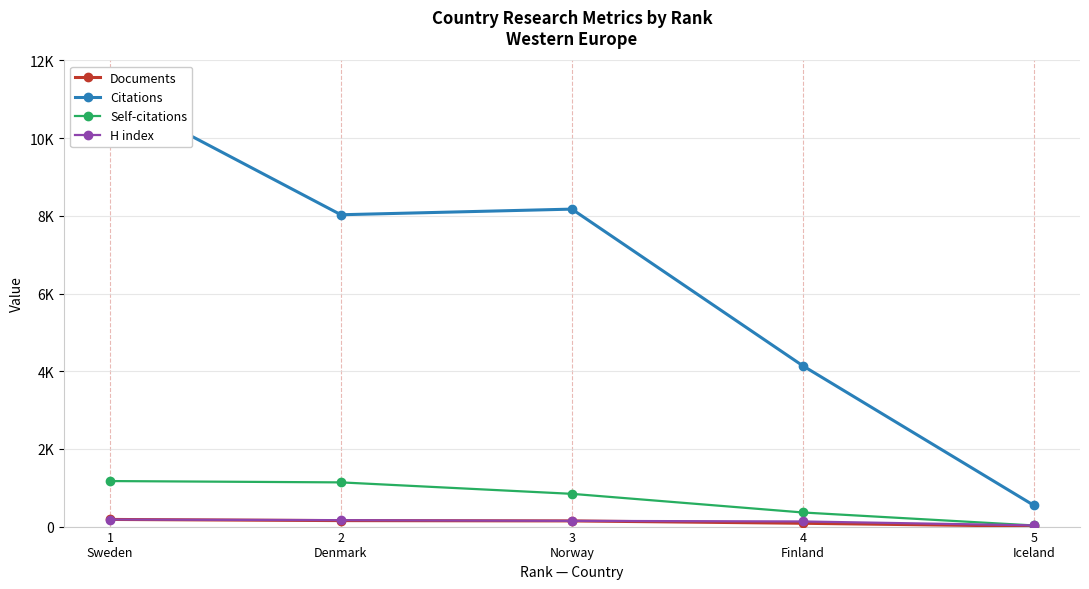

What are all the series names shown in the legend?

Documents, Citations, Self-citations, H index